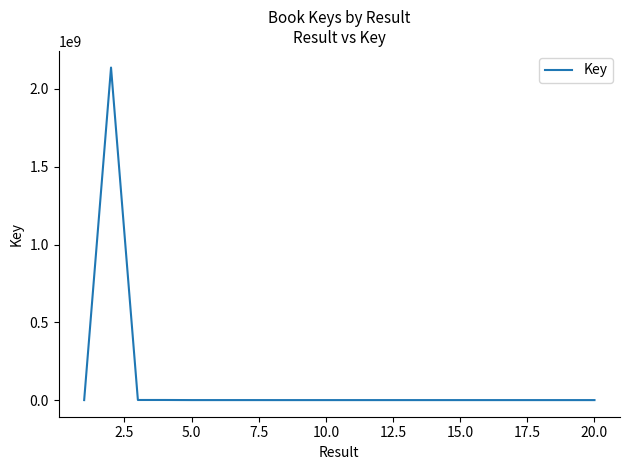

What is the maximum value shown in the chart?

2137657747